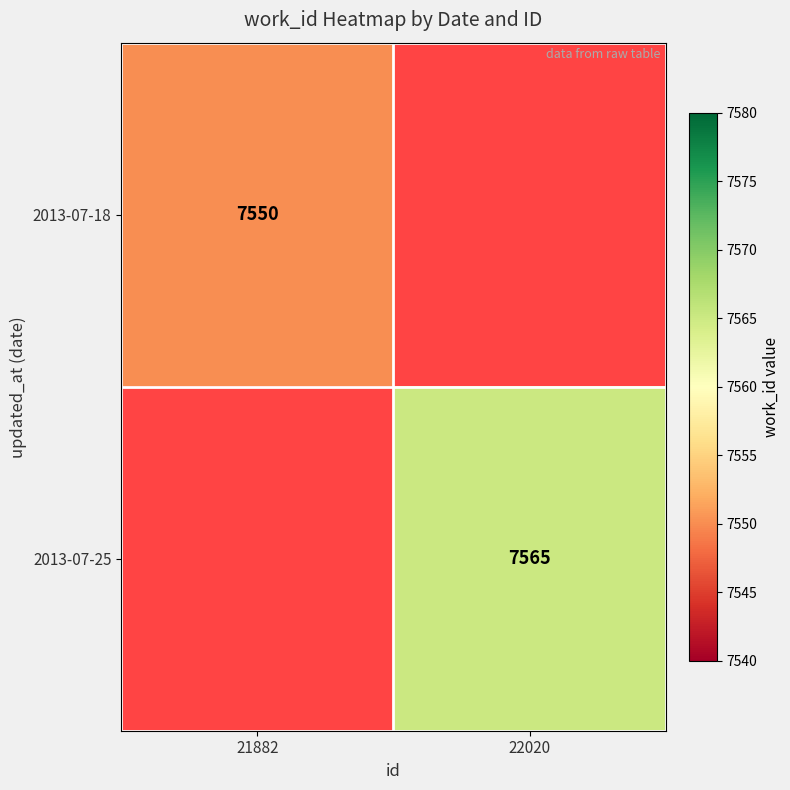

Which label corresponds to the smallest value in the chart?

21882